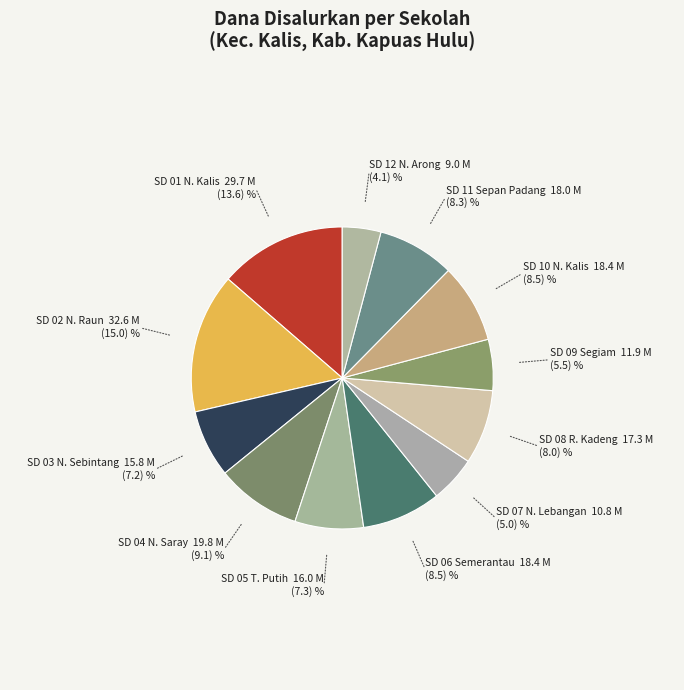

To the nearest percent, what is the average slice percentage?

8%